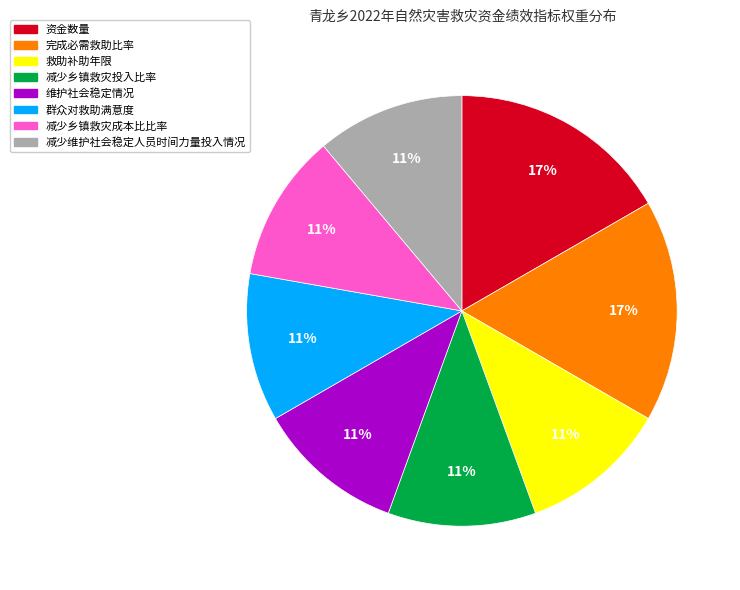

To the nearest percent, what portion does 救助补助年限 represent?

11%